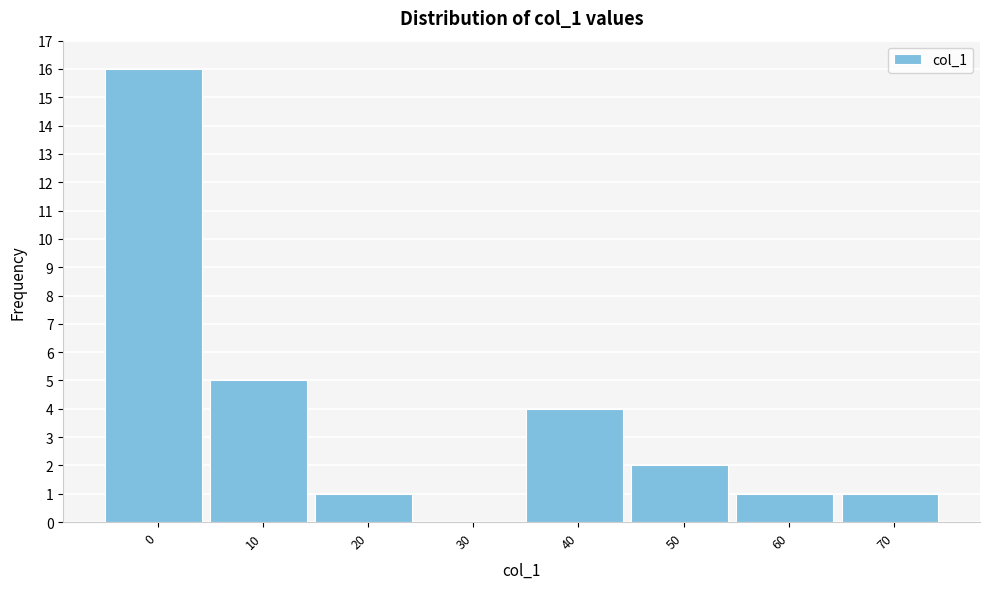

Reading left to right, transcribe all the data shown in this chart.

0=16	10=5	20=1	30=0	40=4	50=2	60=1	70=1